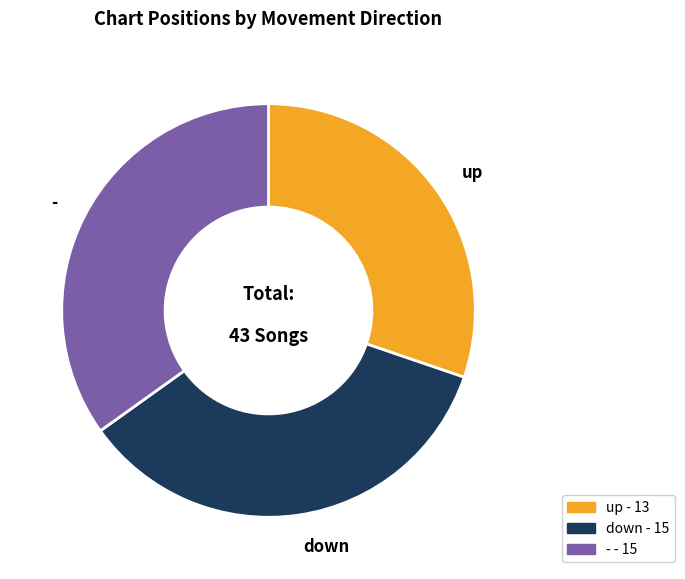

Between down and up, which is larger?

down